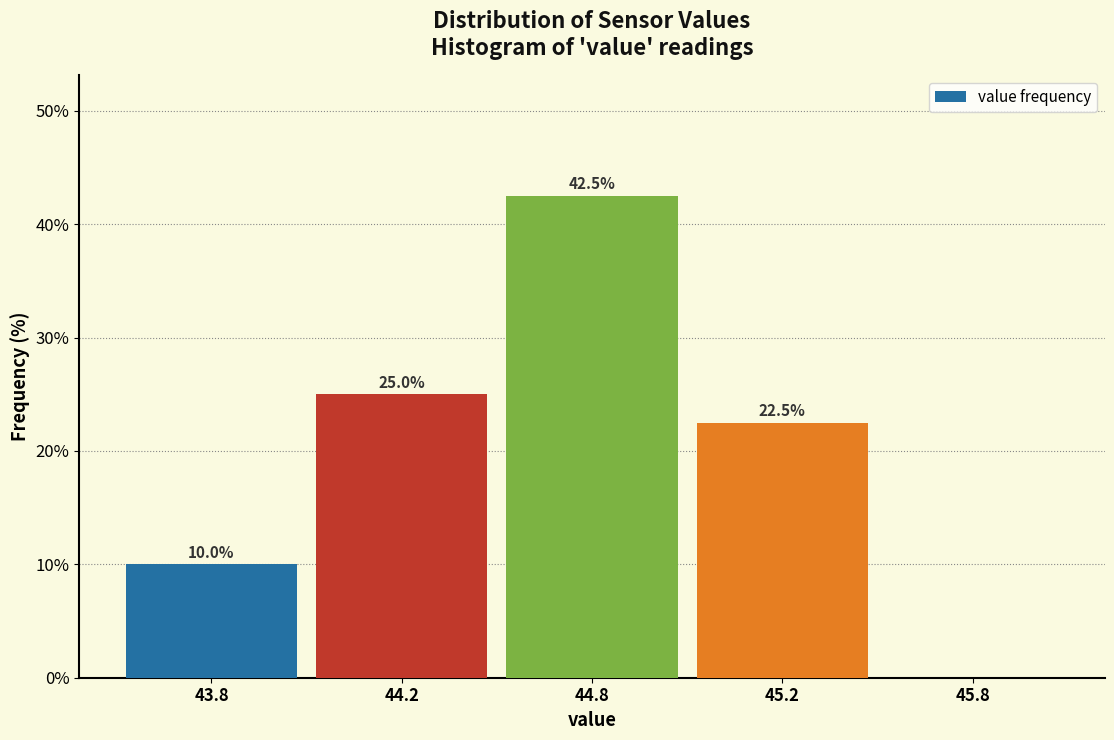

Reading left to right, list all the values displayed in this chart.

43.8=10.0	44.2=25.0	44.8=42.5	45.2=22.5	45.8=0.0